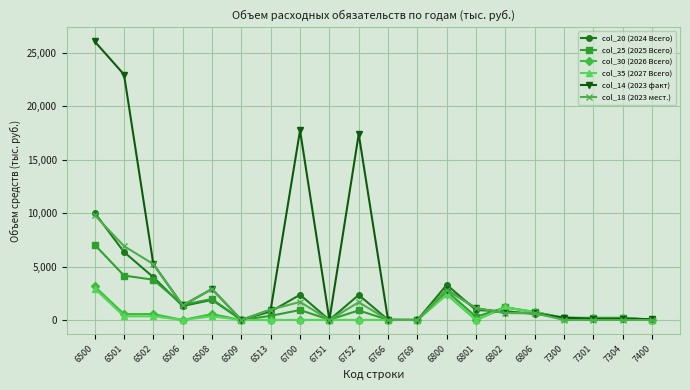

What is the spread (max minus min) of values at 6752?

17402.8